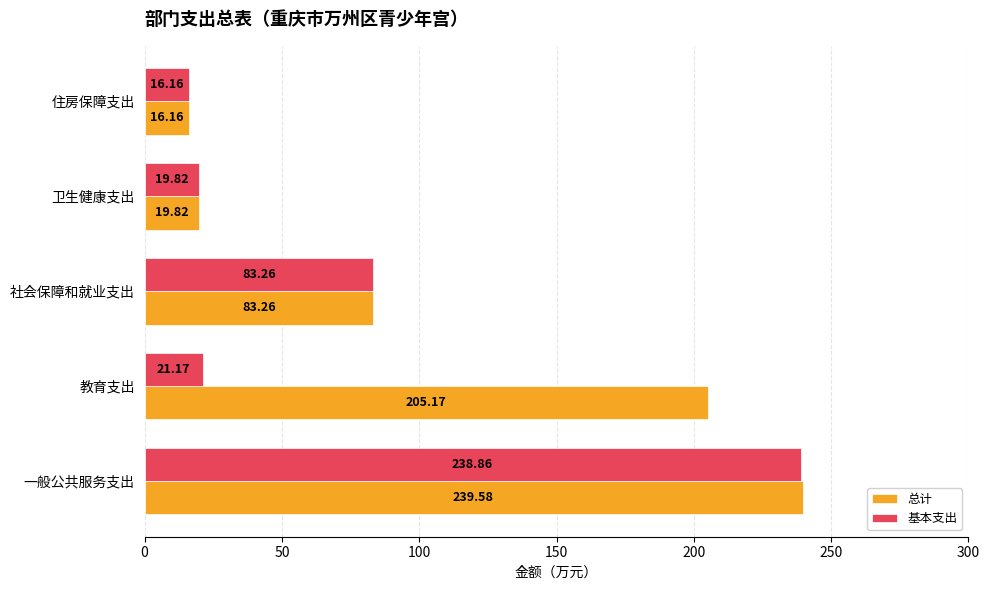

At which label is 总计 closest to 127?

社会保障和就业支出